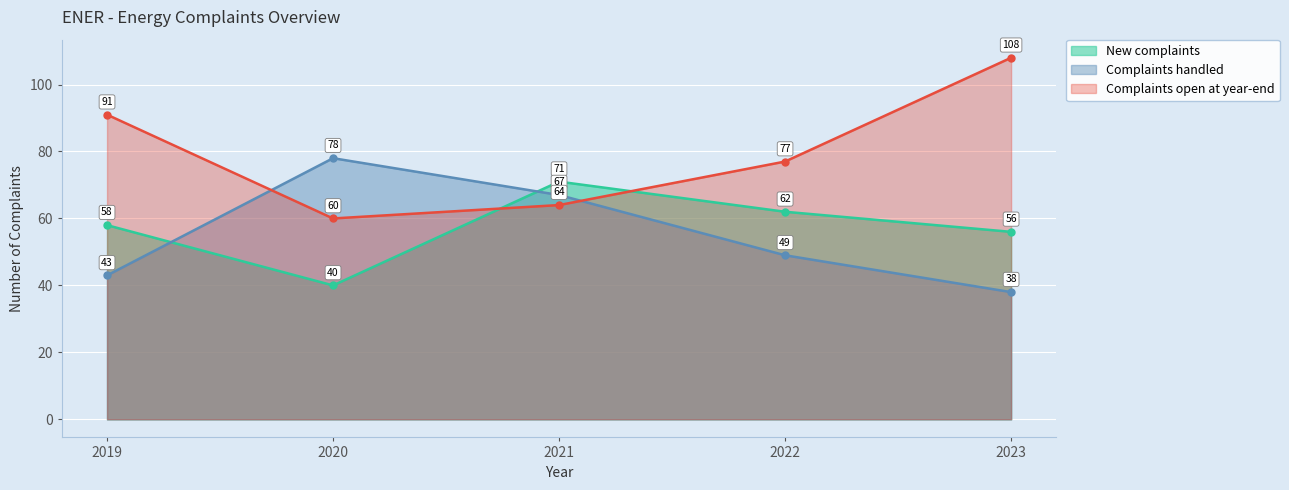

Which series ends up on top after the final intersection of New complaints and Complaints handled?

New complaints